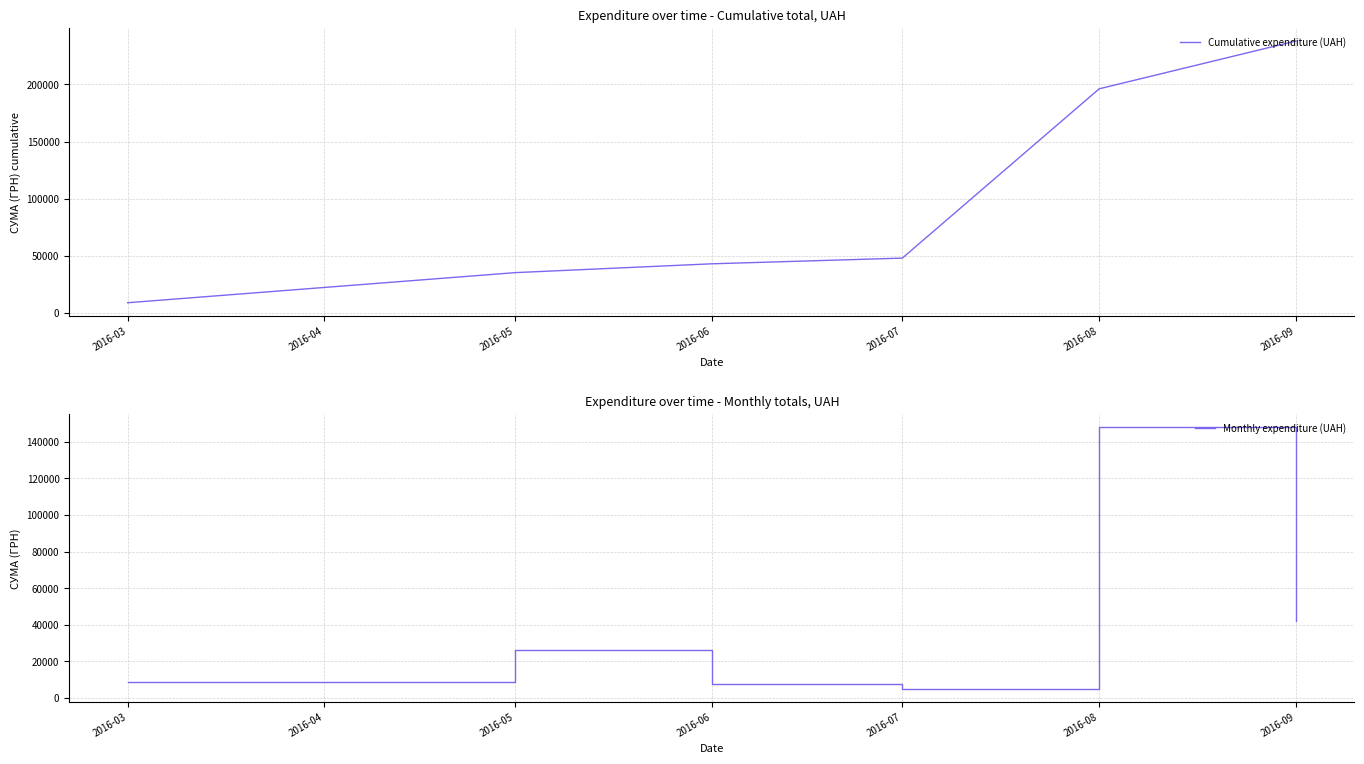

At how many categories does at least one series exceed 224809?

1